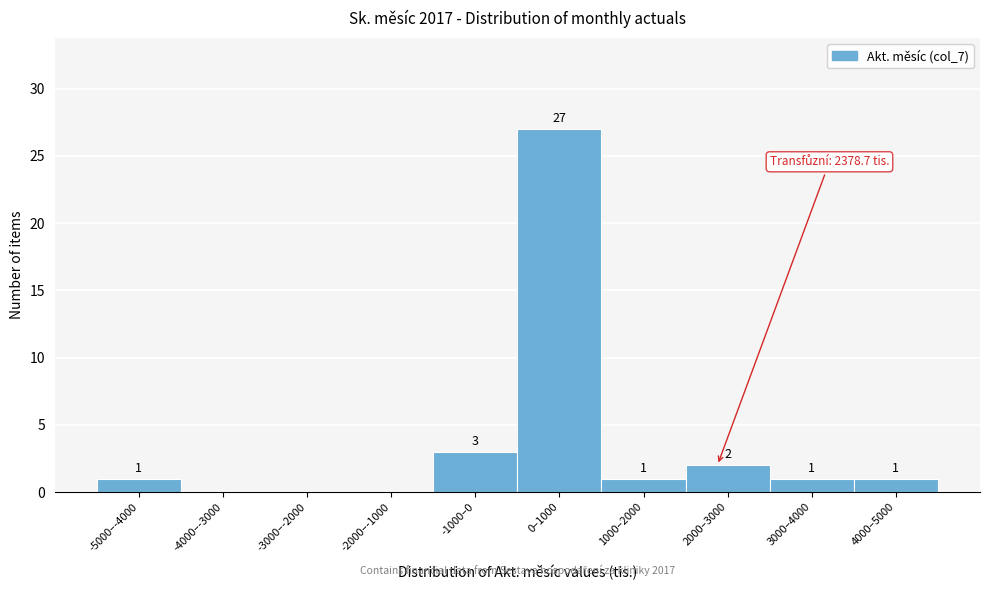

Reading right to left, list all the values displayed in this chart.

4000–5000=1	3000–4000=1	2000–3000=2	1000–2000=1	0–1000=27	-1000–0=3	-2000–-1000=0	-3000–-2000=0	-4000–-3000=0	-5000–-4000=1